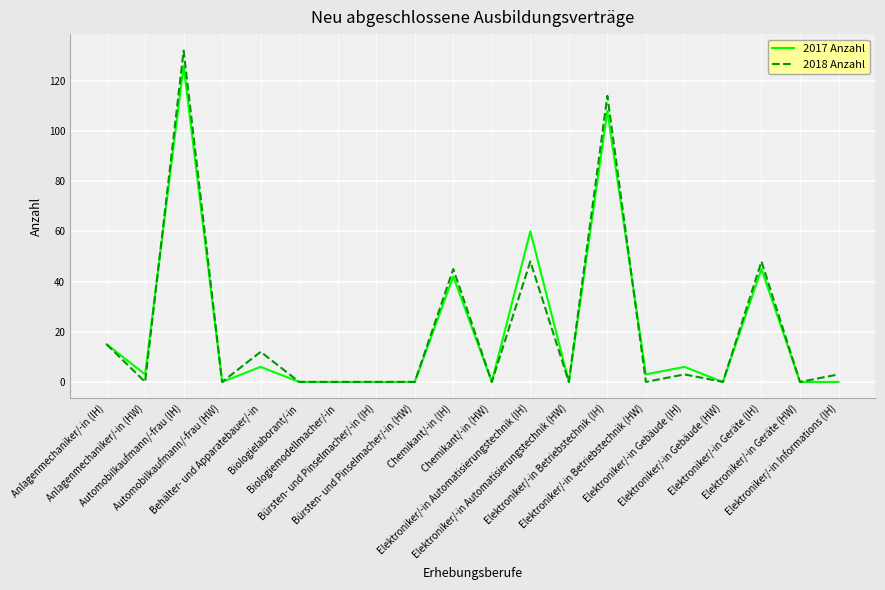

In 2018 Anzahl, how many points are higher than both neighbors (excluding endpoints)?

7